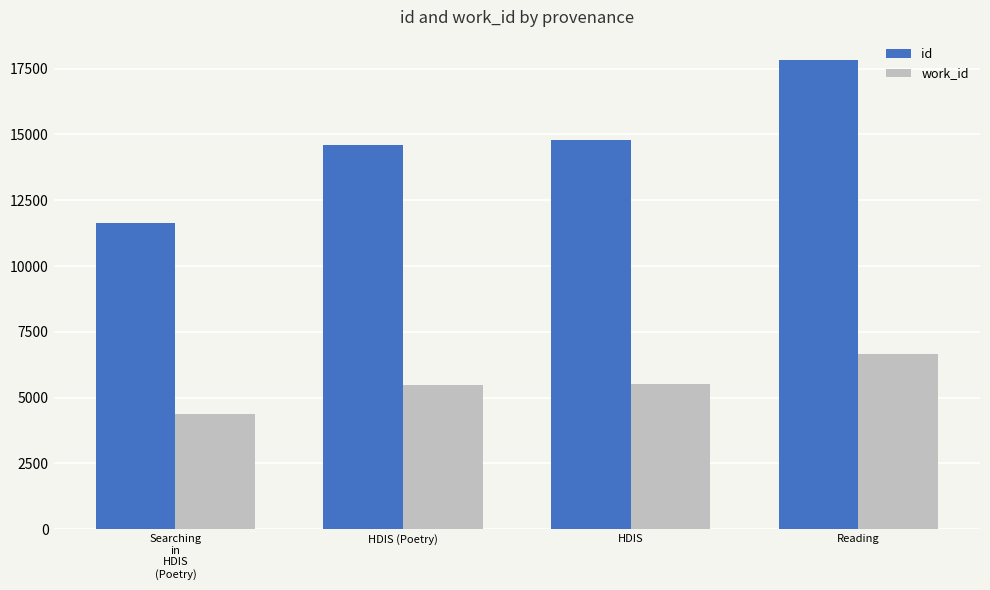

Does the chart contain stacked bars?

No